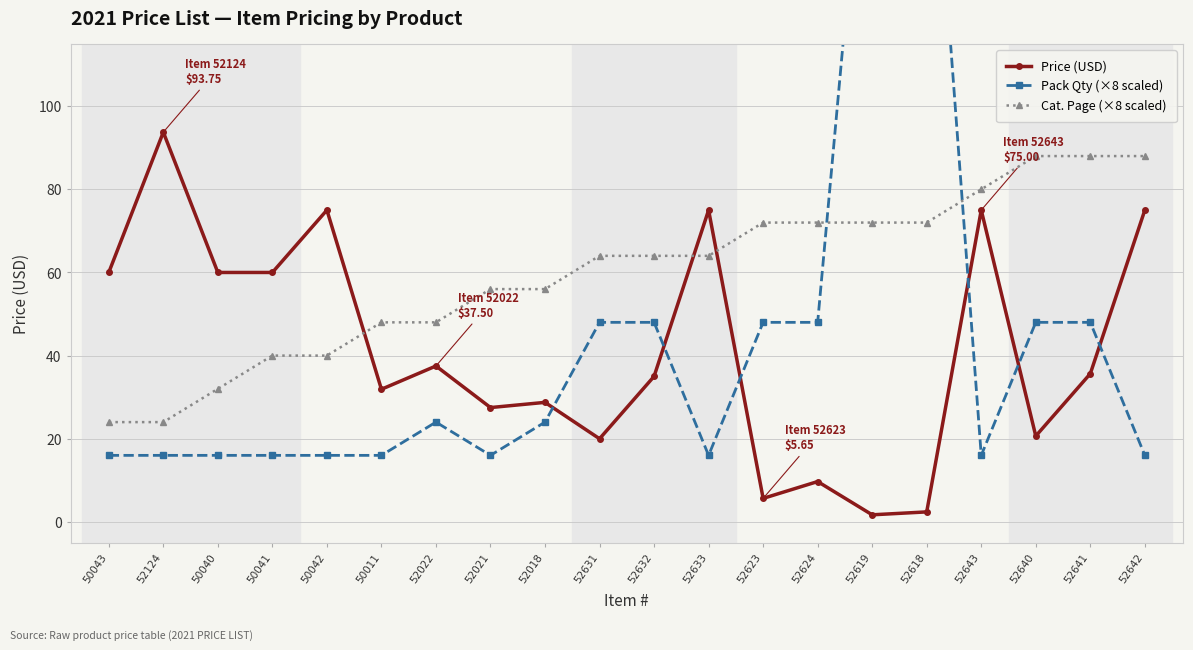

List the series in order of their peak value, highest first.

Pack Qty (×8 scaled), Price (USD), Cat. Page (×8 scaled)